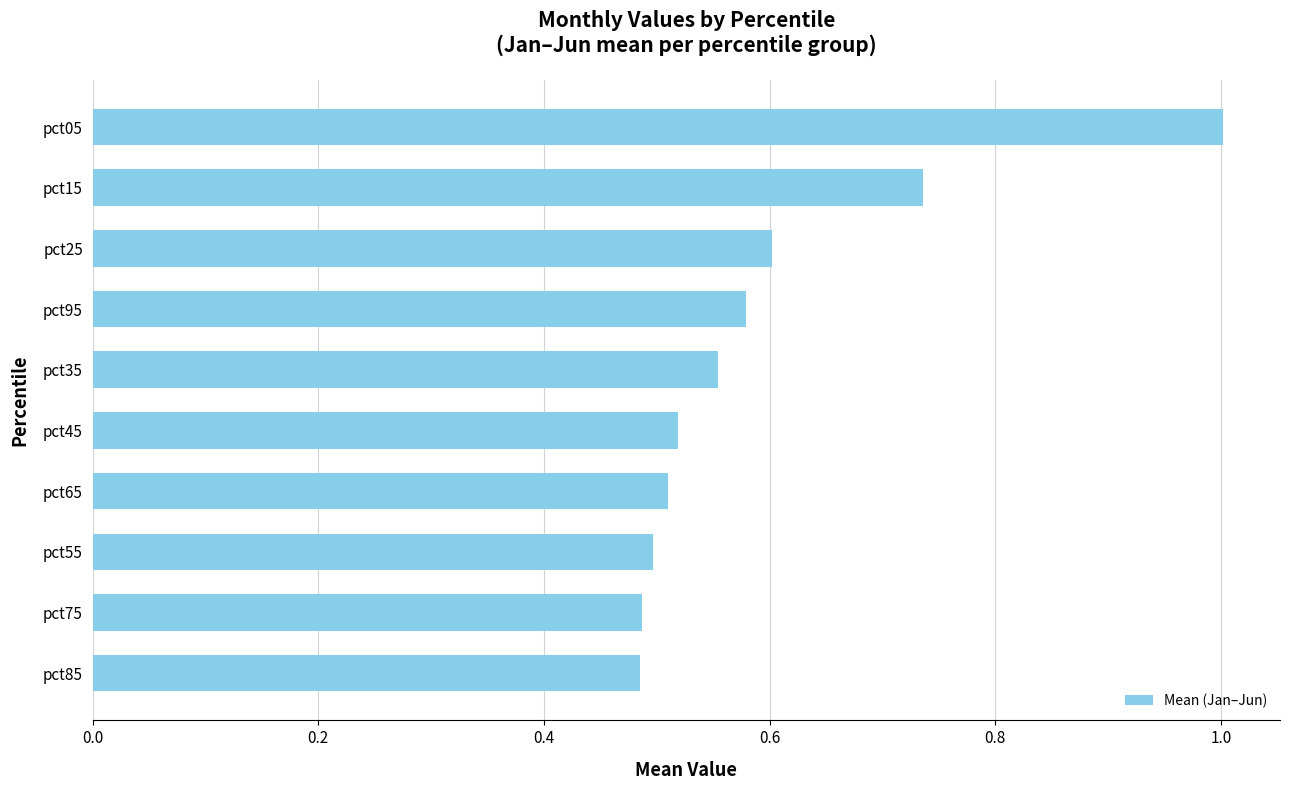

The chart shows a value of 0.7 at pct35. True or false?

False